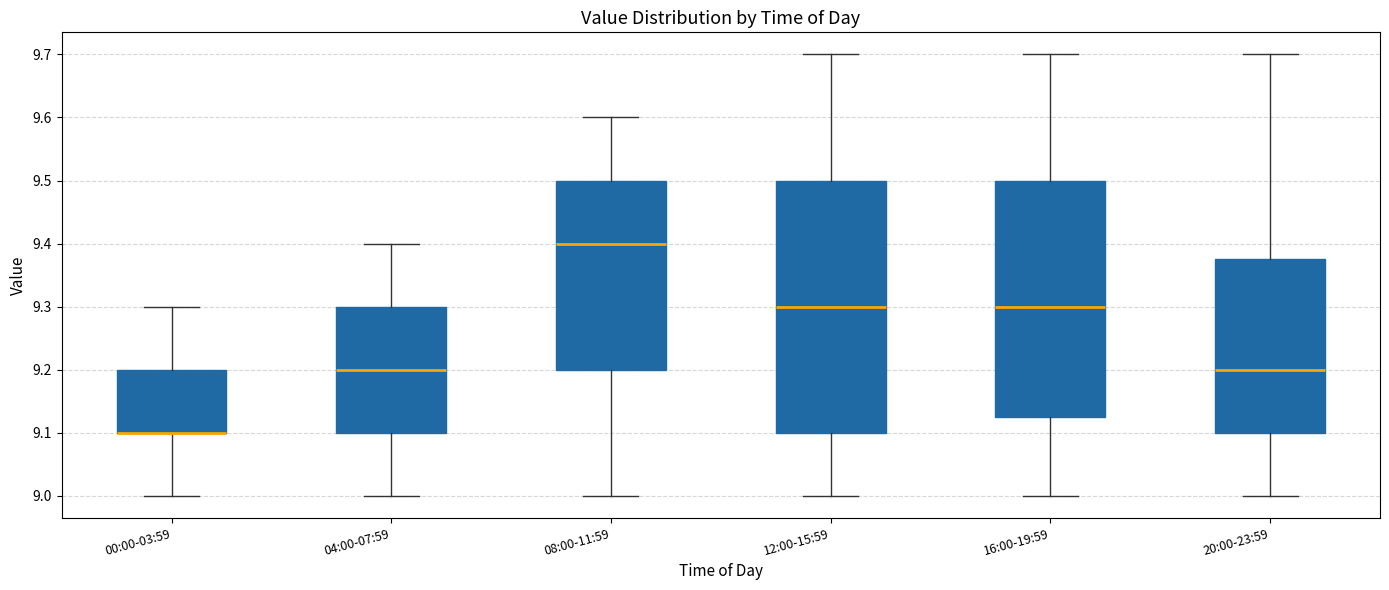

Where is the lower edge of the box for 16:00-19:59 on the y-axis? The values are not printed on the chart, so give them approximately, as read against the axis.

9.13